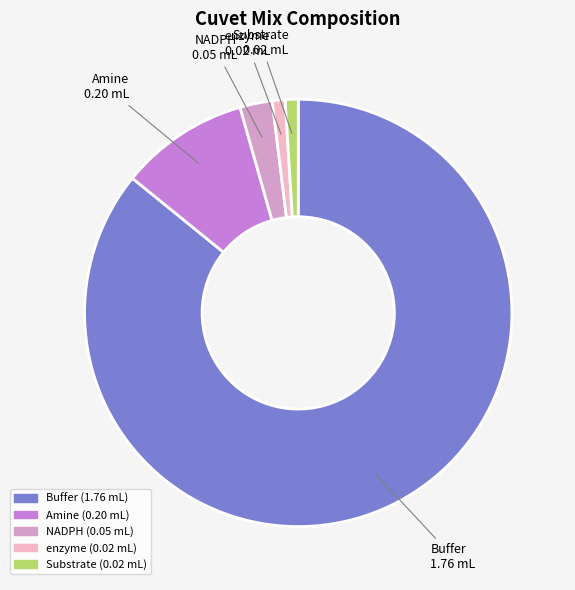

Is it true that Buffer is 72% of the pie?

False